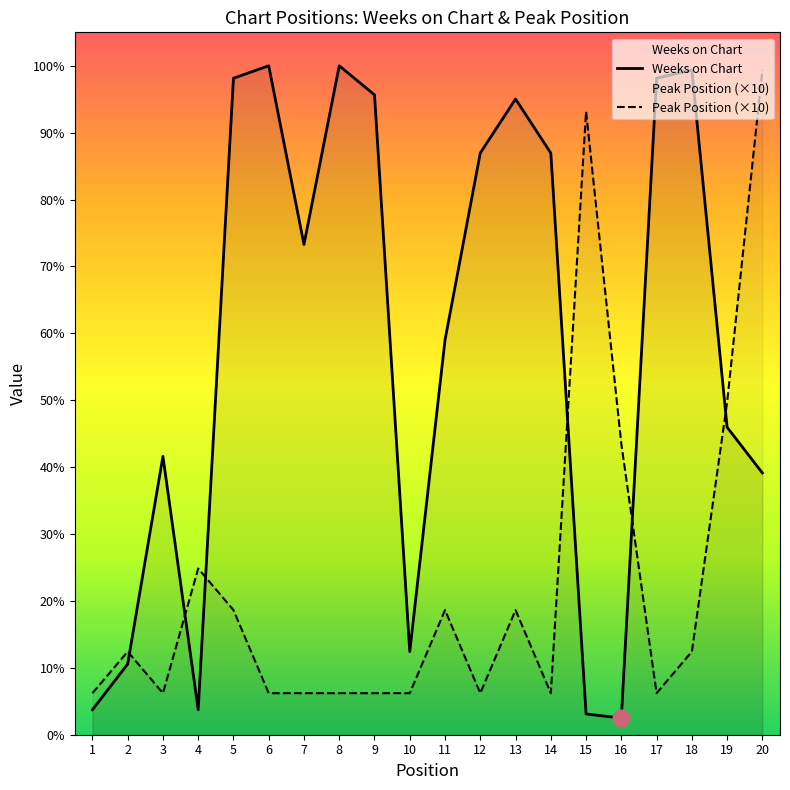

What is the sum of all Weeks on Chart values?

1860